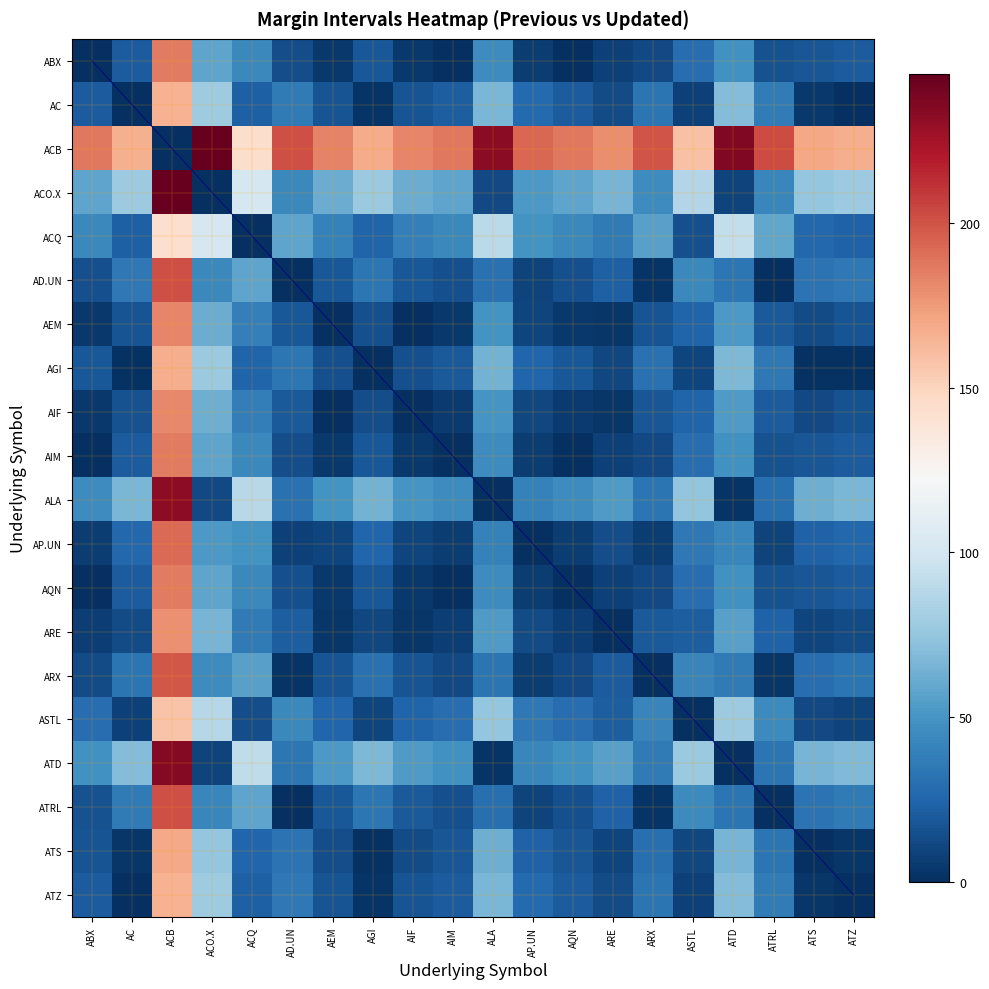

Which series has the widest spread of values?

ACB